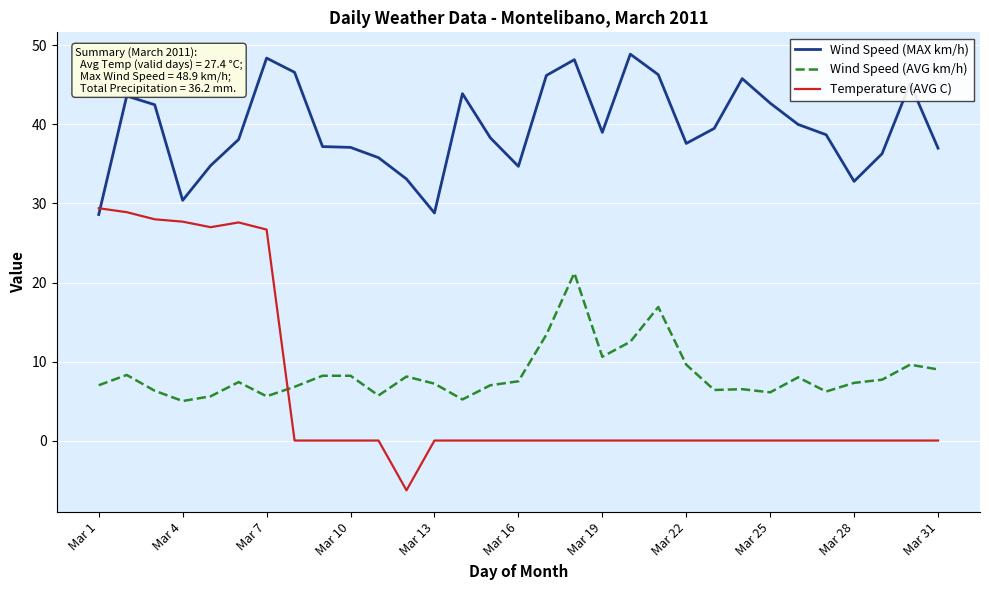

What are all the series names shown in the legend?

Wind Speed (MAX km/h), Wind Speed (AVG km/h), Temperature (AVG C)